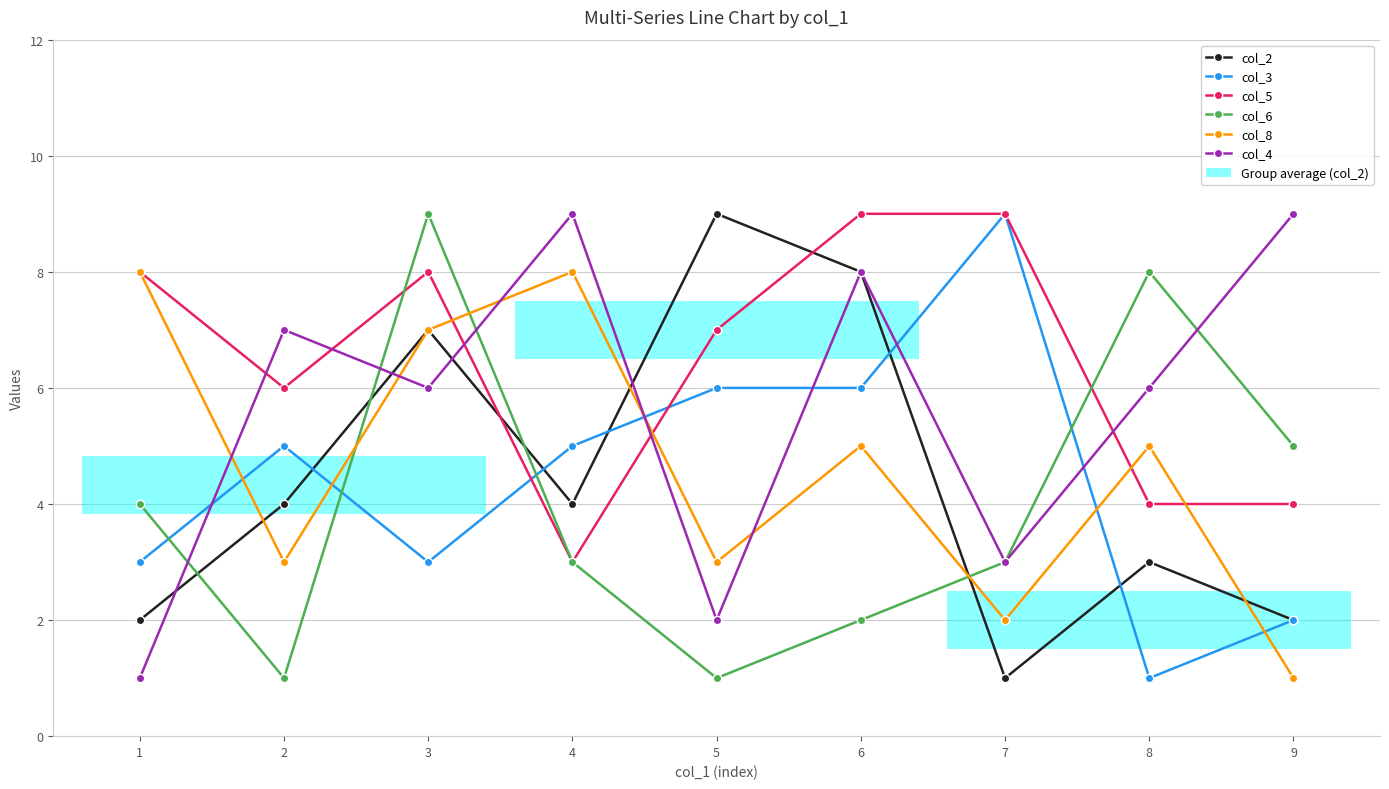

True or false: col_4 has a value of 6 at 3.

True